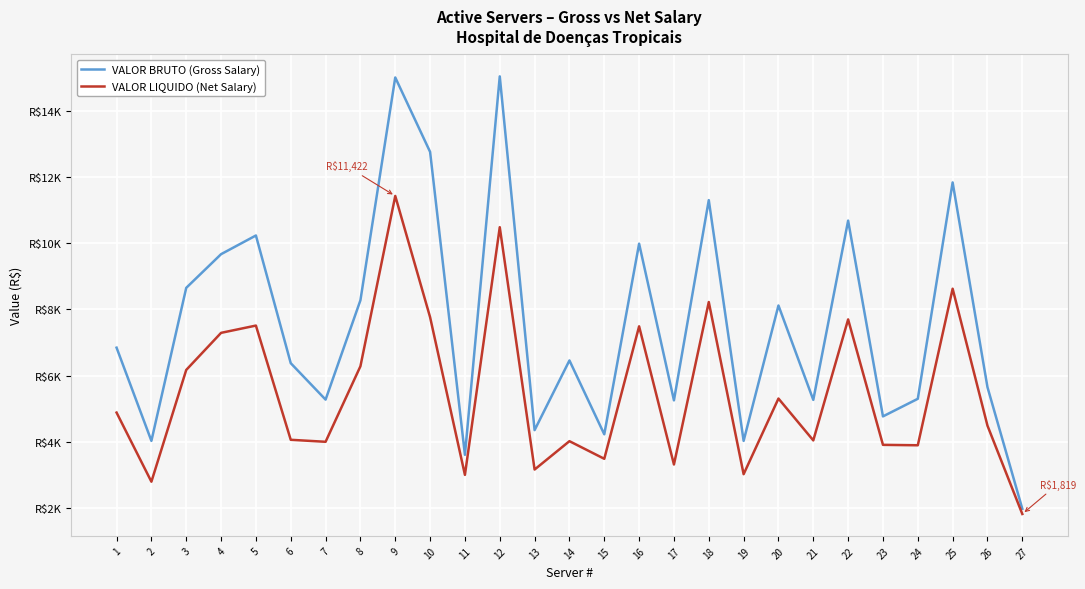

Rank the series at 24 from lowest to highest value.

VALOR LIQUIDO (Net Salary), VALOR BRUTO (Gross Salary)